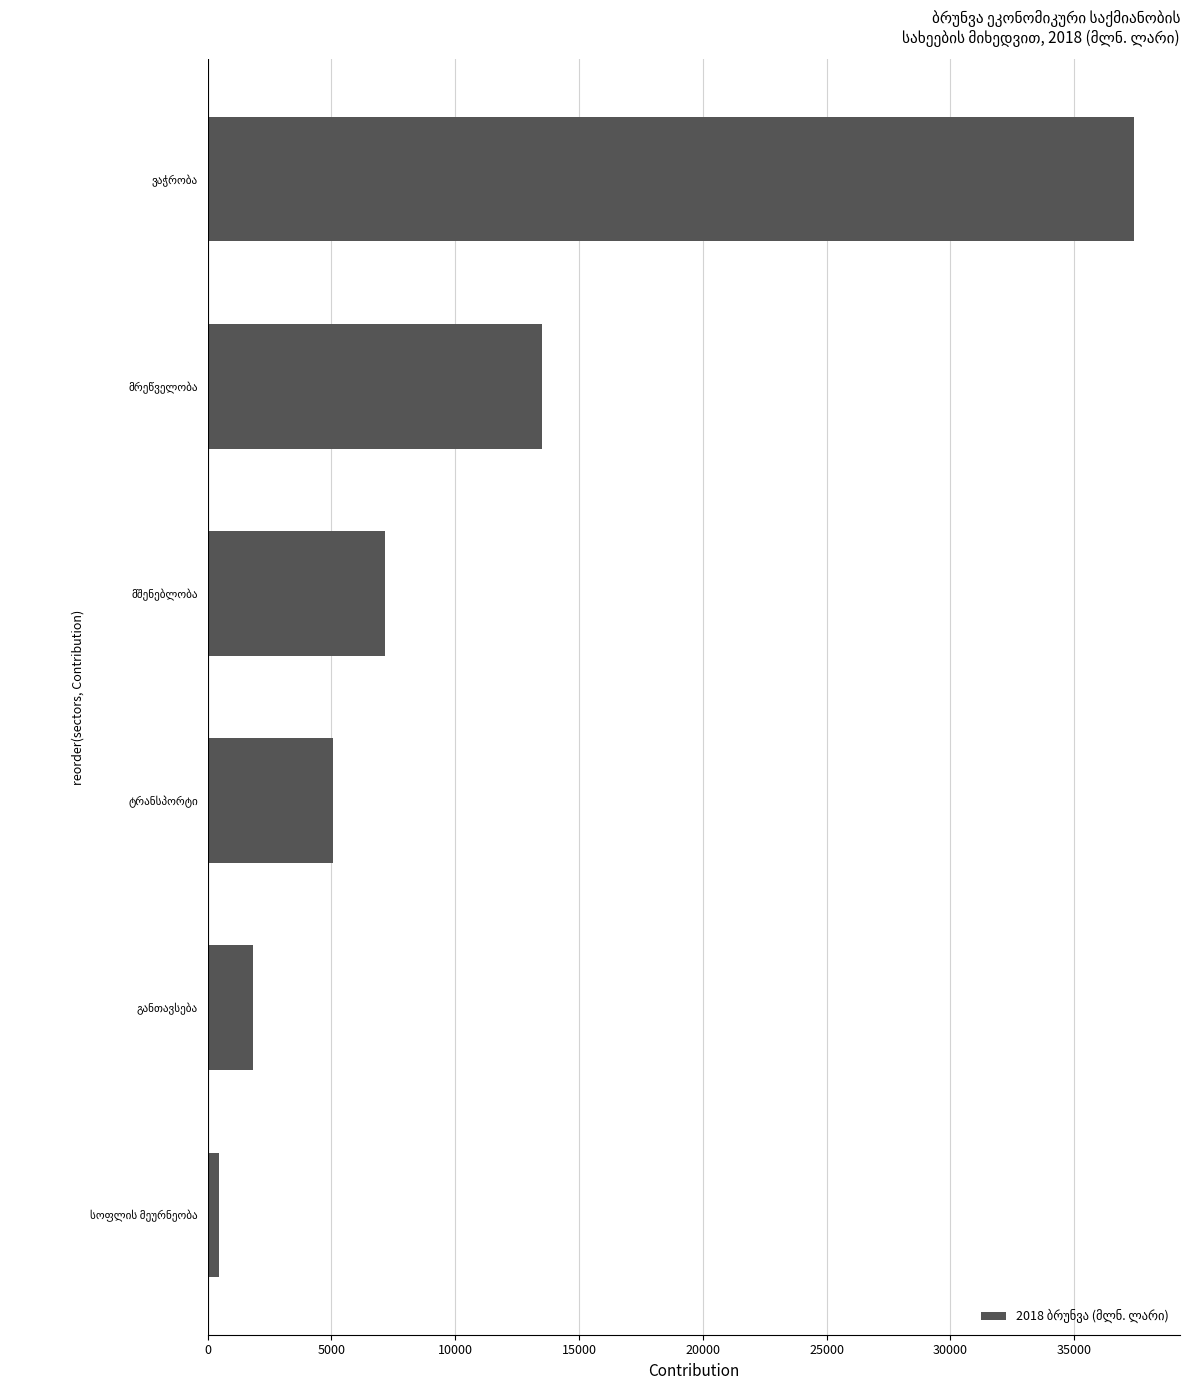

What is the difference between the second highest and minimum values?

13071.6